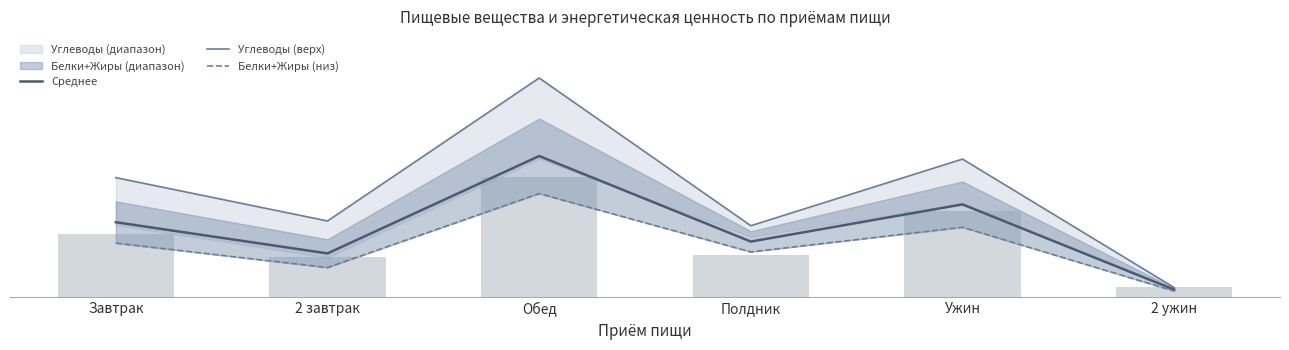

What is the maximum value for Углеводы (верх)?

172.5